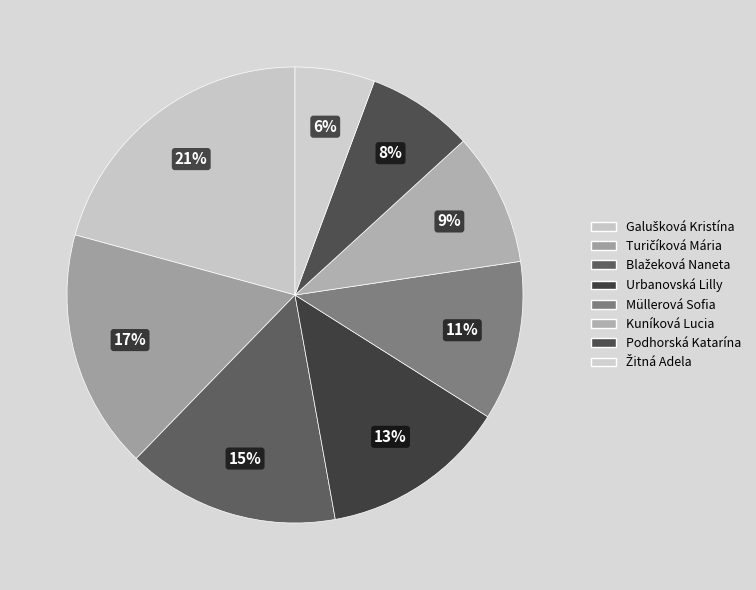

Is it true that Galušková Kristína is 21% of the pie?

True